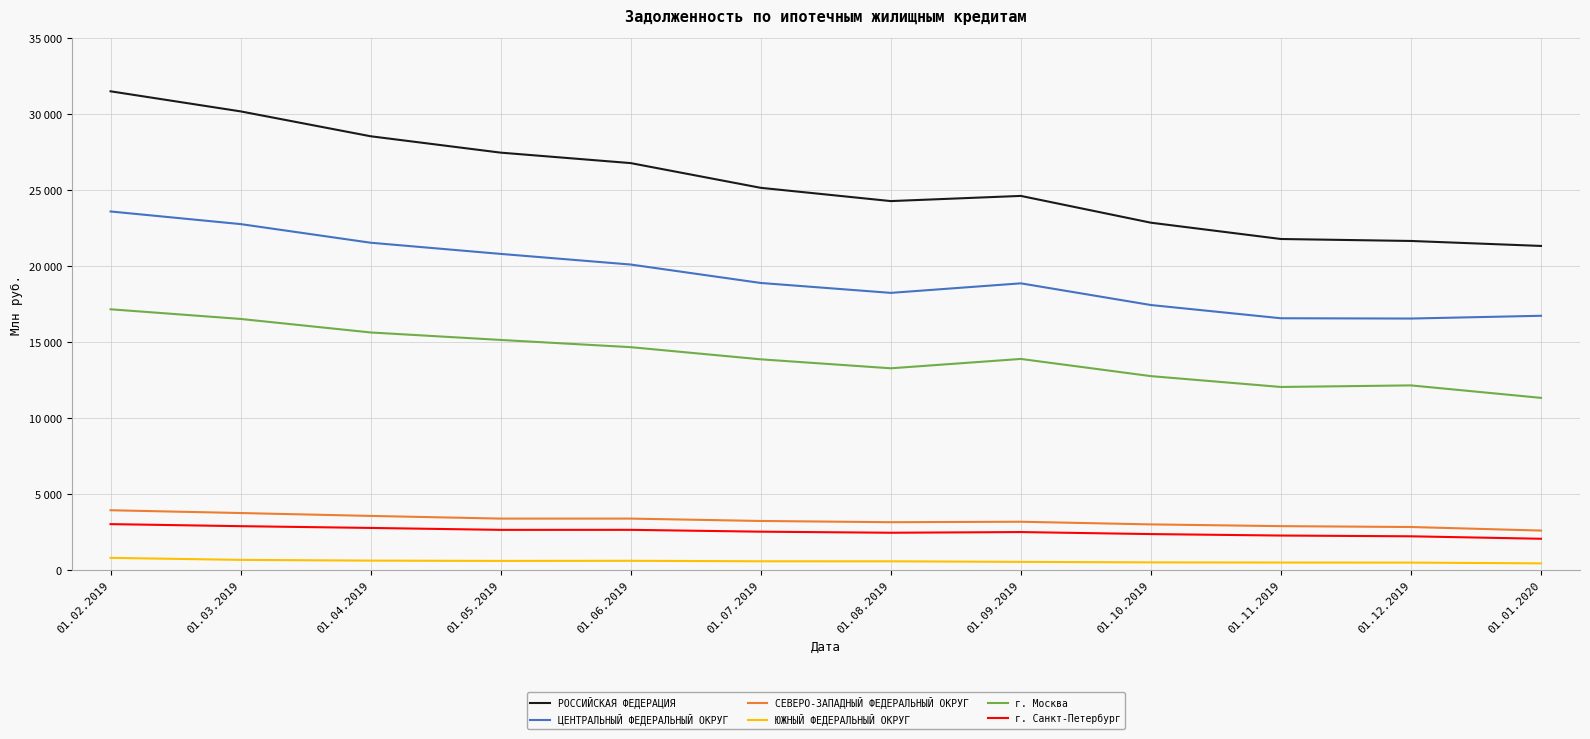

At which label does РОССИЙСКАЯ ФЕДЕРАЦИЯ reach its peak?

01.02.2019